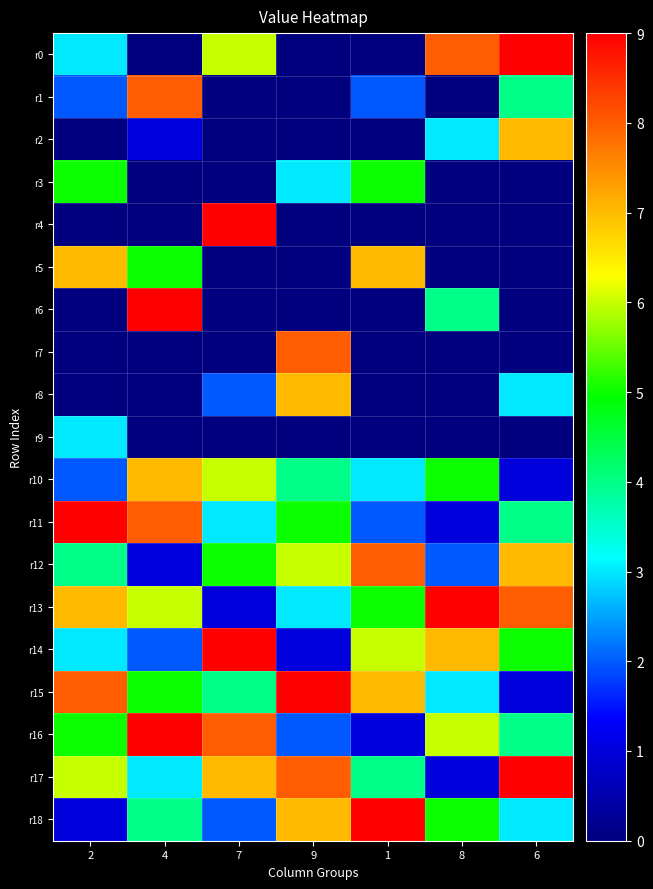

Which series has the largest total across all categories?

r13